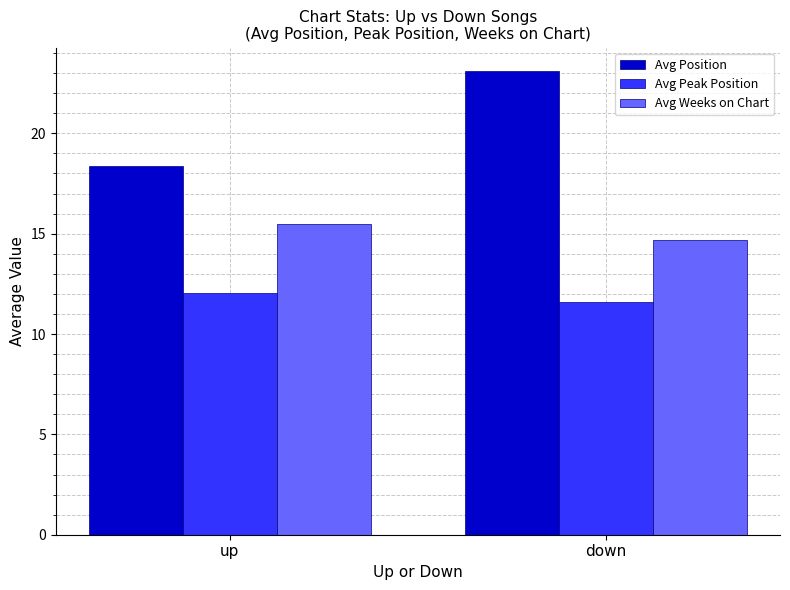

What are all the series names shown in the legend?

Avg Position, Avg Peak Position, Avg Weeks on Chart